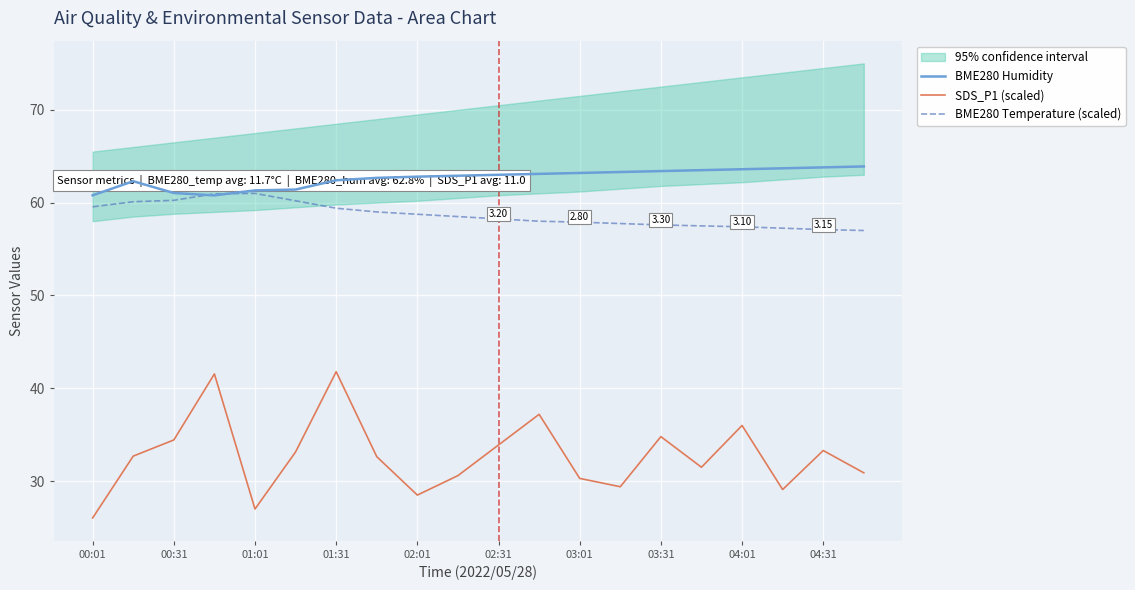

Is the value of BME280 Temperature (scaled) at 03:31 greater than the value of BME280 Humidity at 01:01?

No